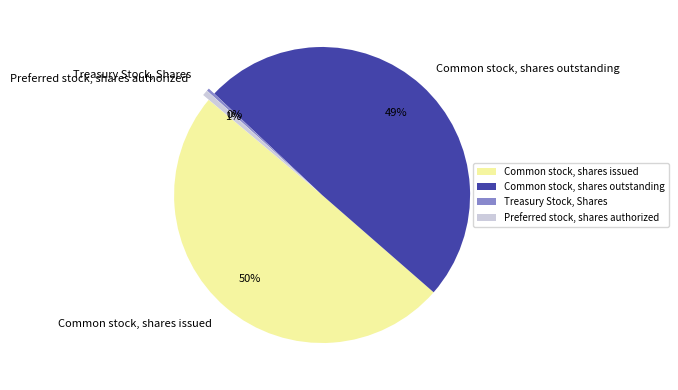

What is the ratio of the value at Common stock, shares issued to the value at Treasury Stock, Shares?

169.5